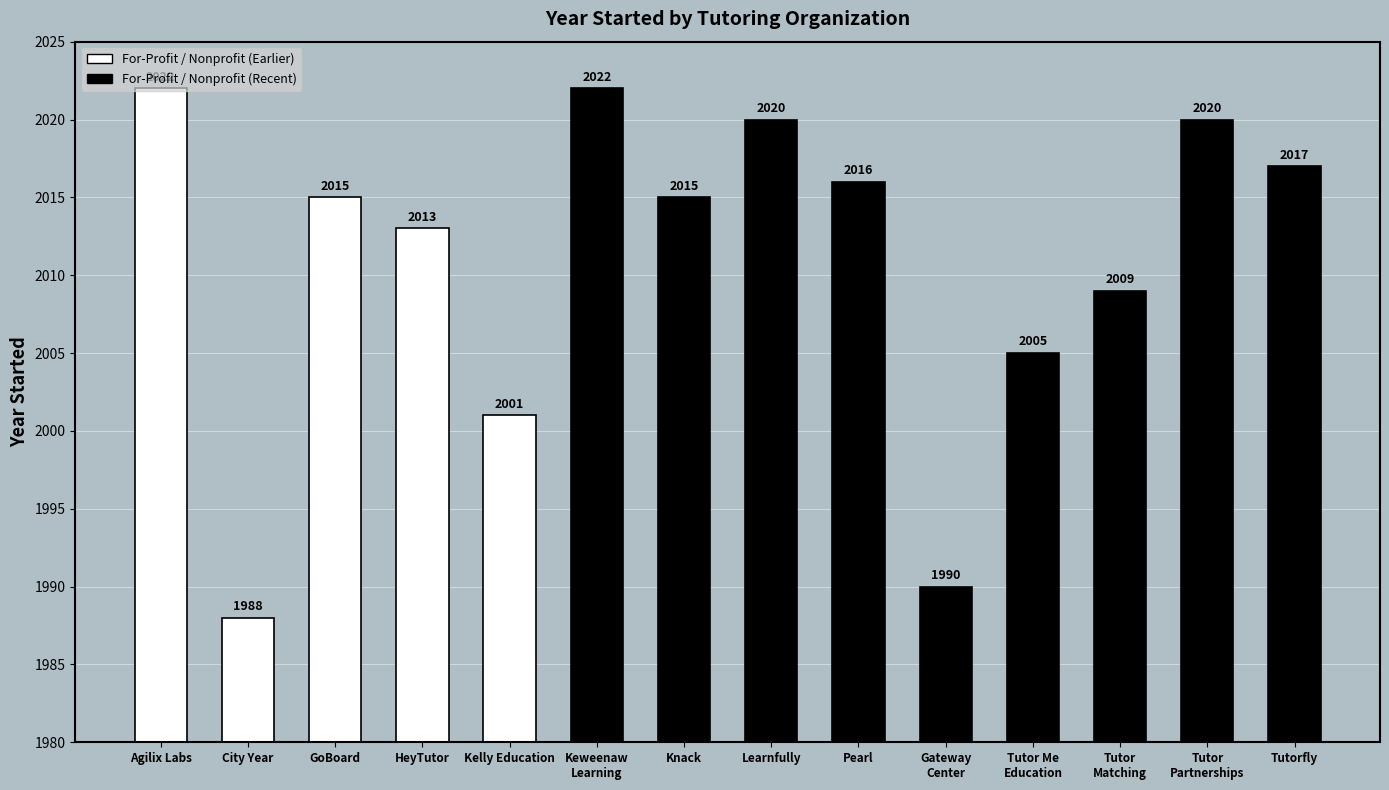

How many distinct data groups are displayed?

1